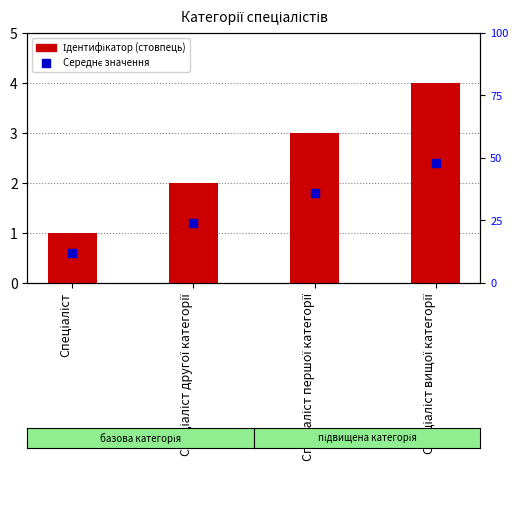

Is the value of Середнє значення at Спеціаліст greater than the value of Ідентифікатор at Спеціаліст вищої категорії?

No